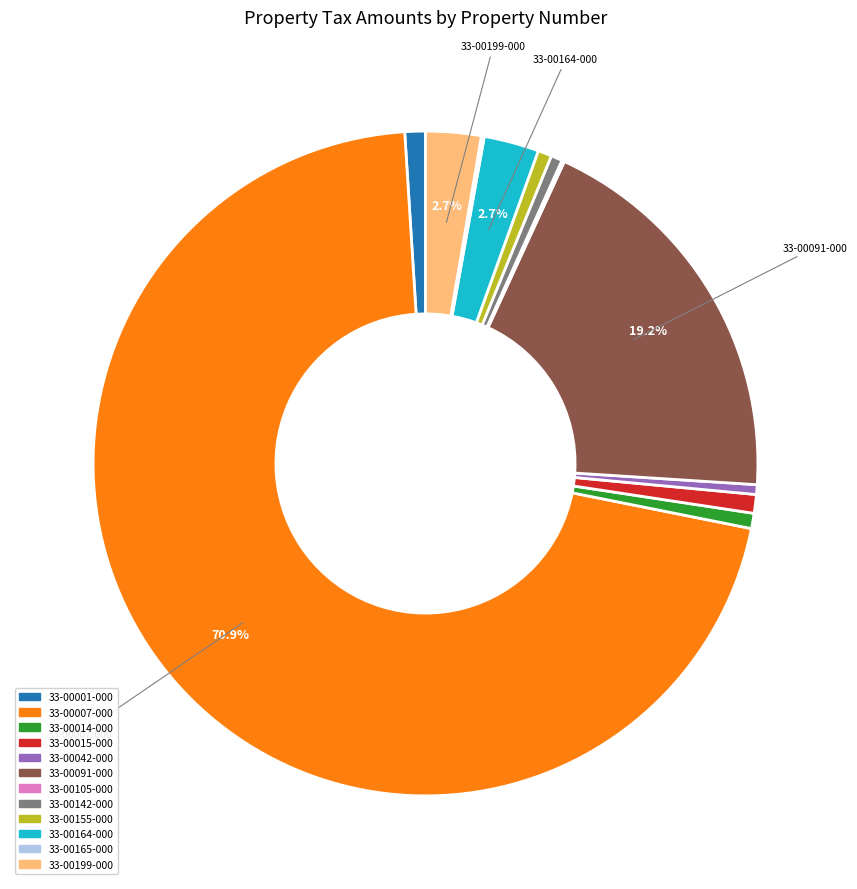

Is it true that 33-00014-000 is 1% of the pie?

True